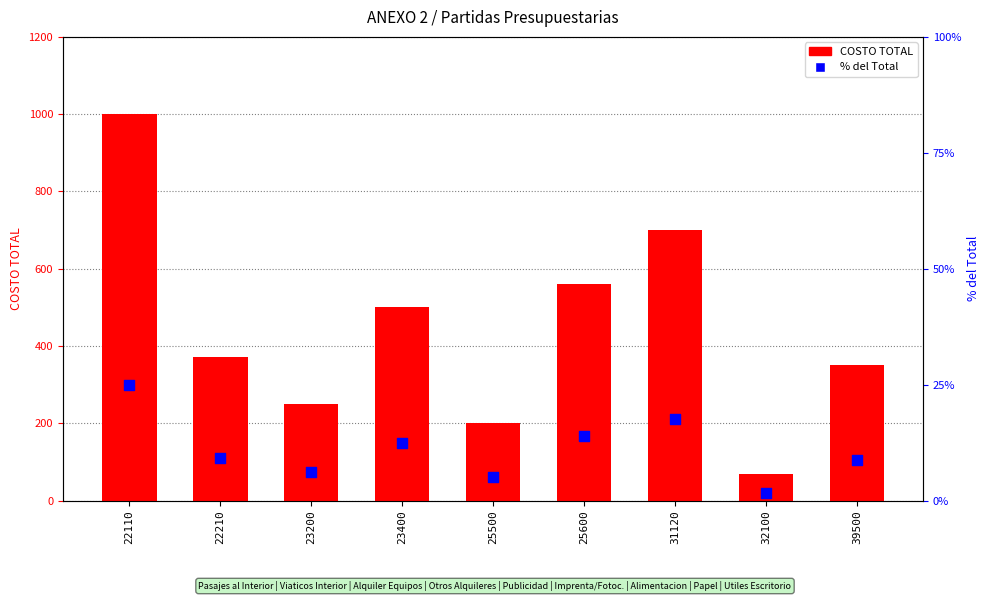

At which category is the sum across all series the highest?

22110